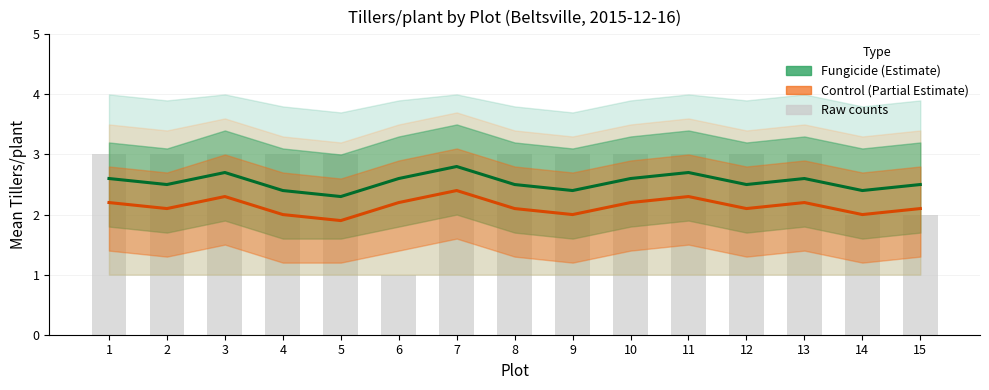

Which category has the highest value across all series?

1